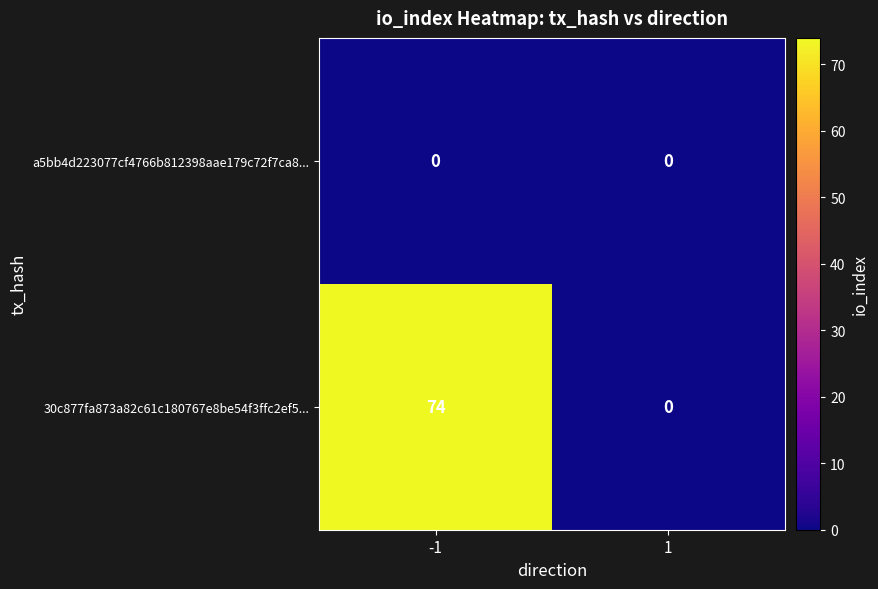

Read the 30c877fa873a82c61c180767e8be54f3ffc2ef5... value at -1, to the nearest 5.

75